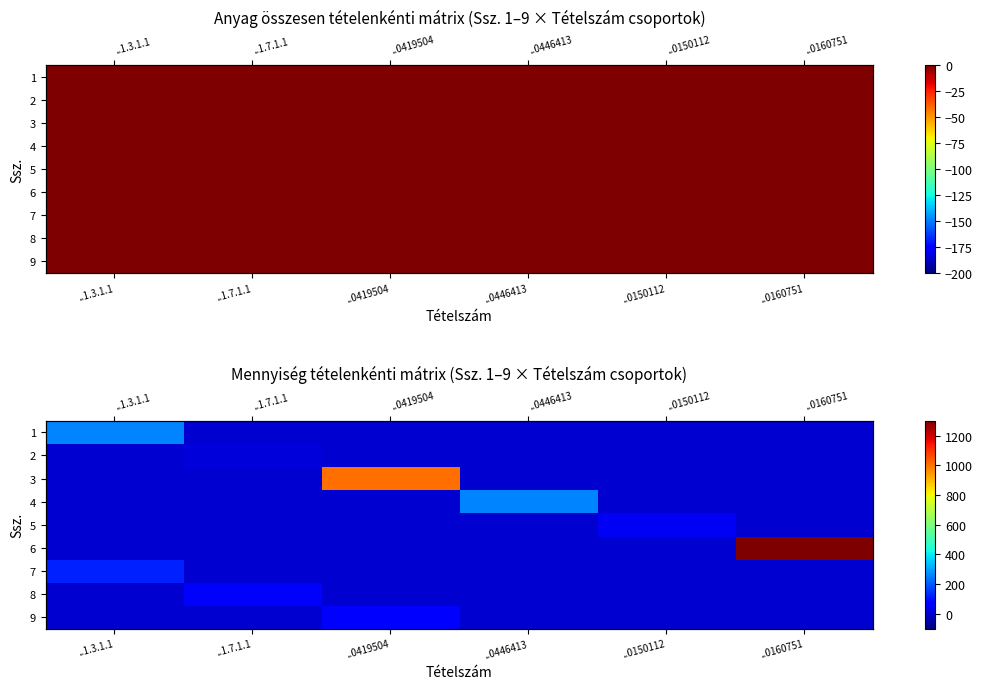

At which category is the sum across all series the highest?

..0160751